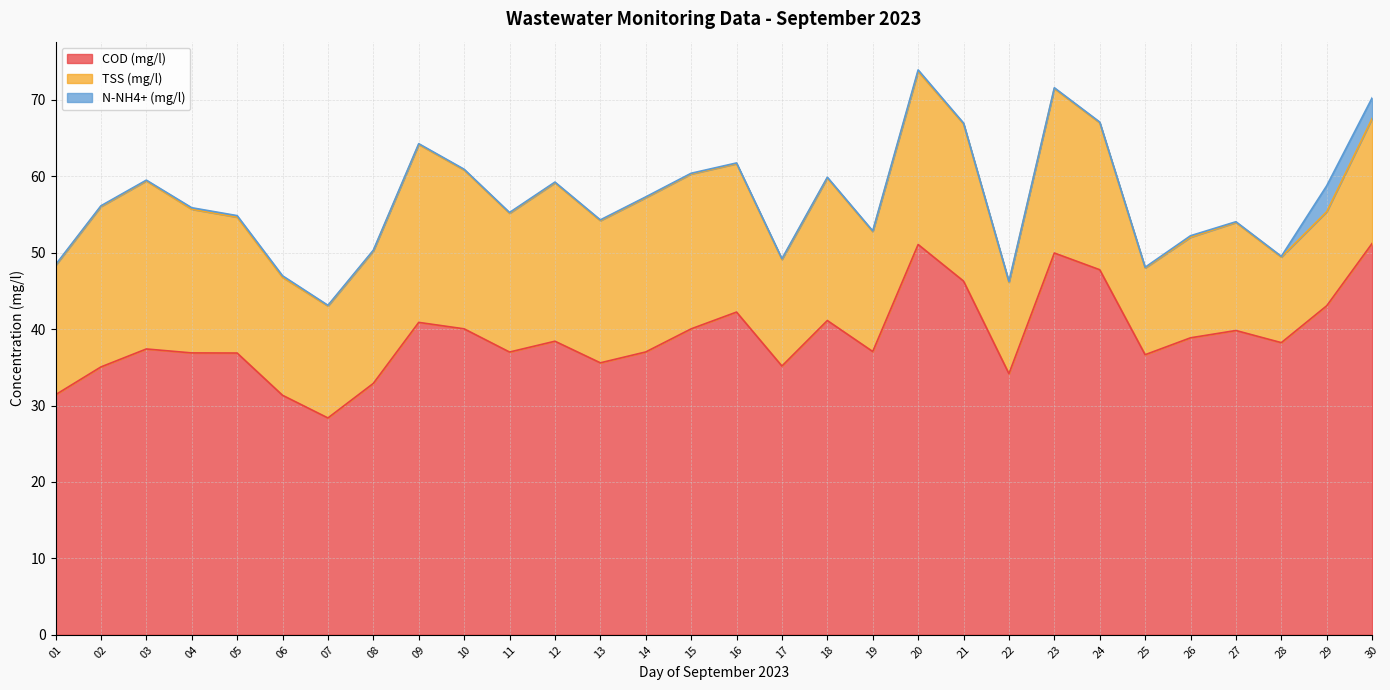

In N-NH4+ (mg/l), how many points are higher than both neighbors (excluding endpoints)?

3